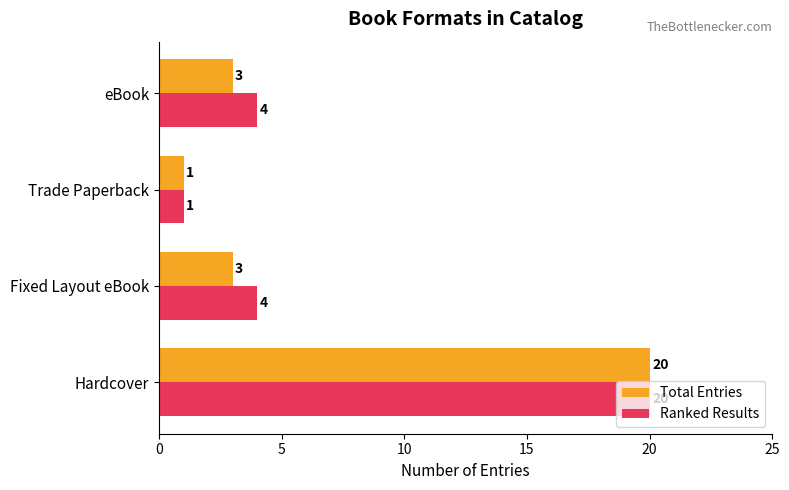

How many distinct data groups are displayed?

2